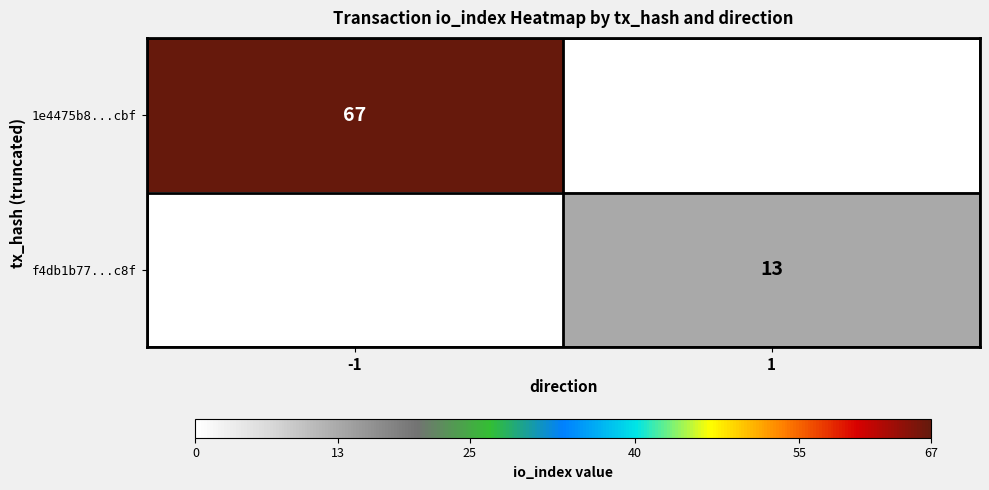

True or false: 1e4475b8...cbf has a value of 67 at -1.

True